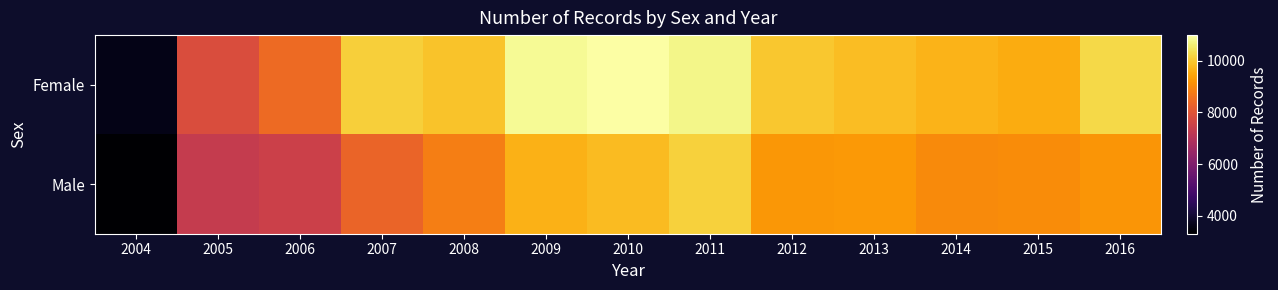

At which category does the chart reach its peak across all series?

2010